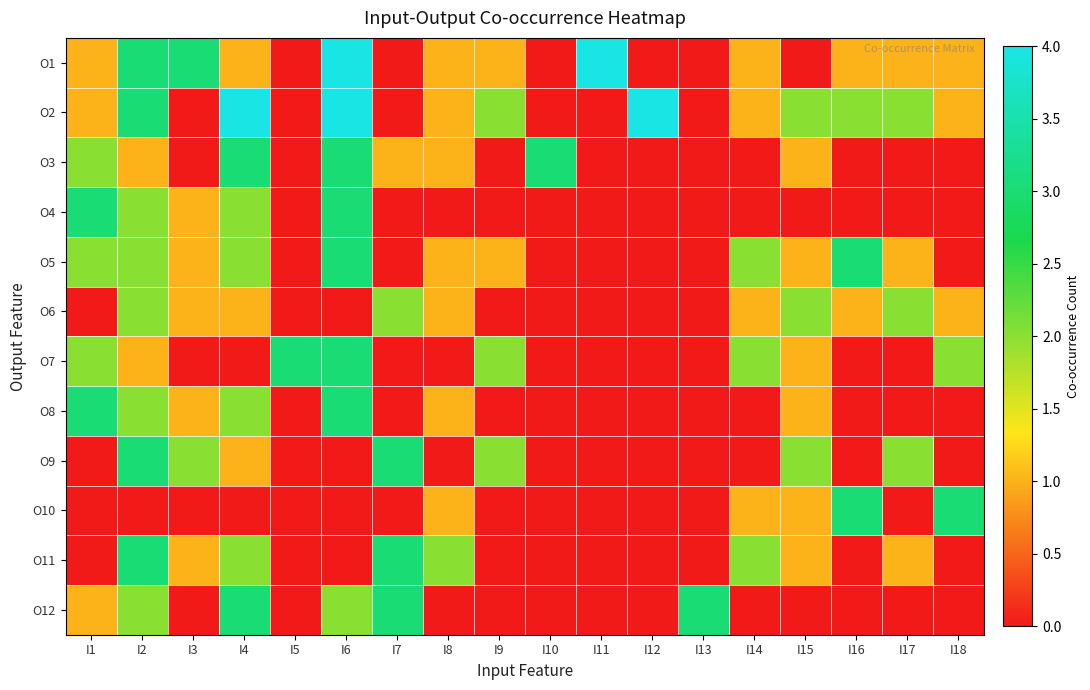

Rank the series at I5 from highest to lowest value.

O7, O1, O2, O3, O4, O5, O6, O8, O9, O10, O11, O12